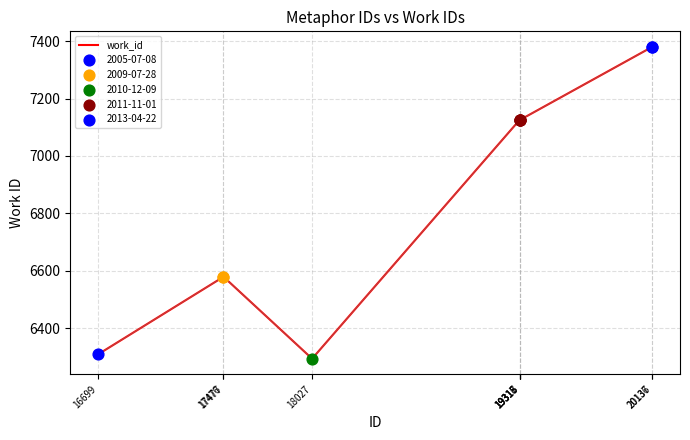

Approximately how many times larger is the value at 20137 compared to 18027?

1.2